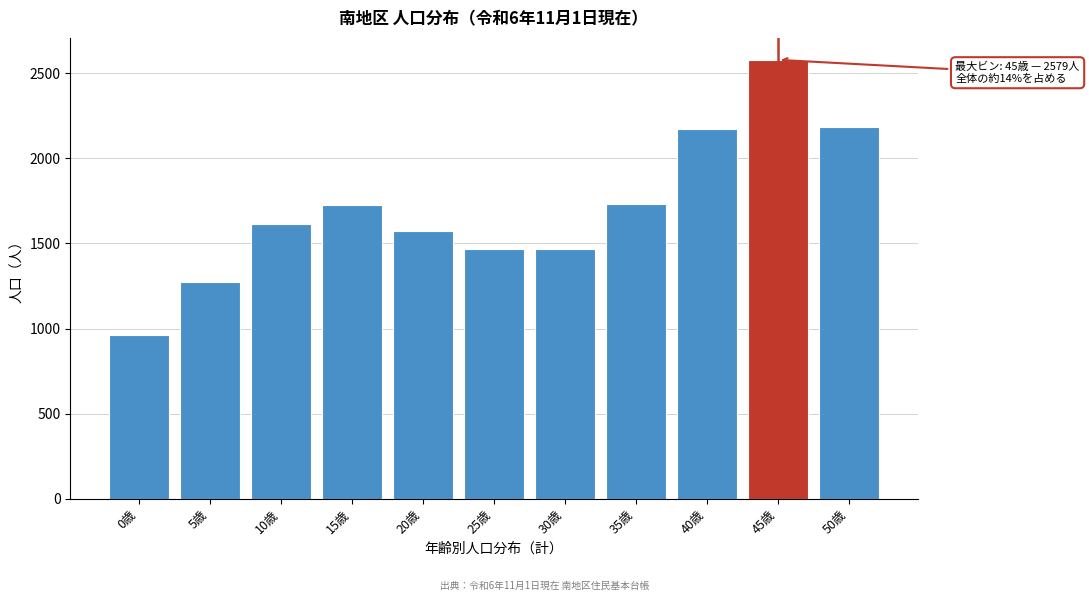

The value at 40歳 is 814. True or false?

False